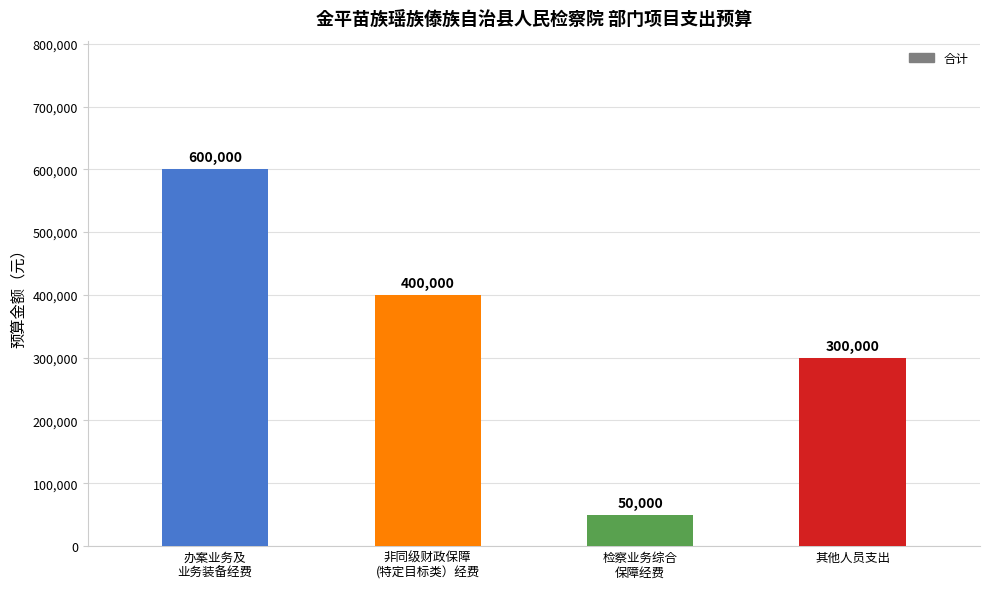

What is the label of the 2nd bar from the right?

检察业务综合
保障经费